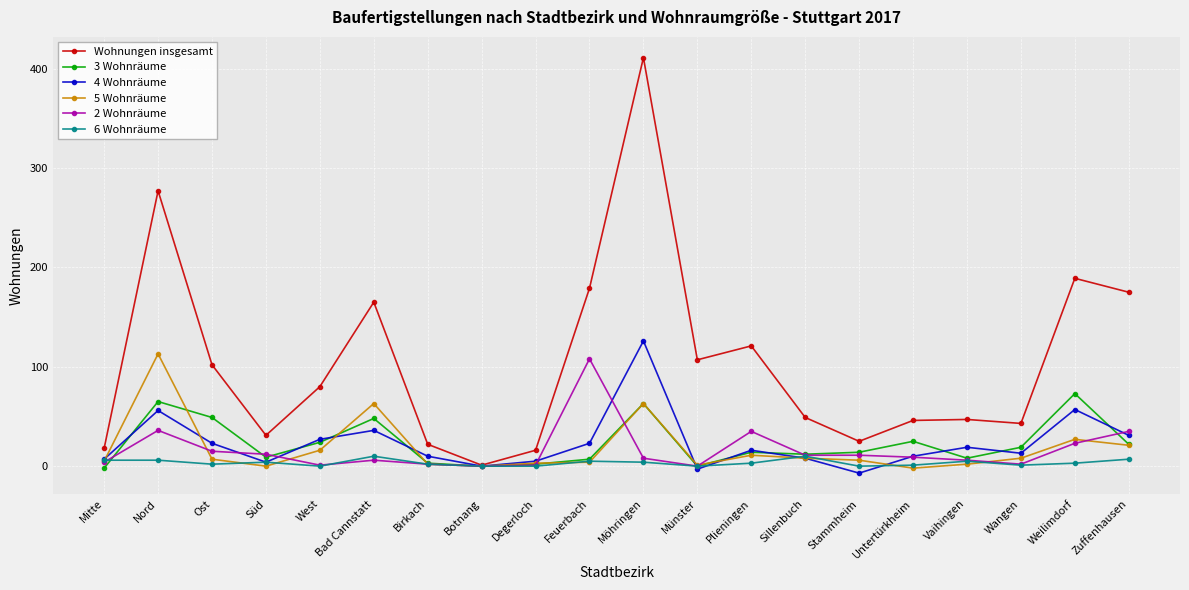

True or false: 2 Wohnräume has more than 0 interior local peaks.

True